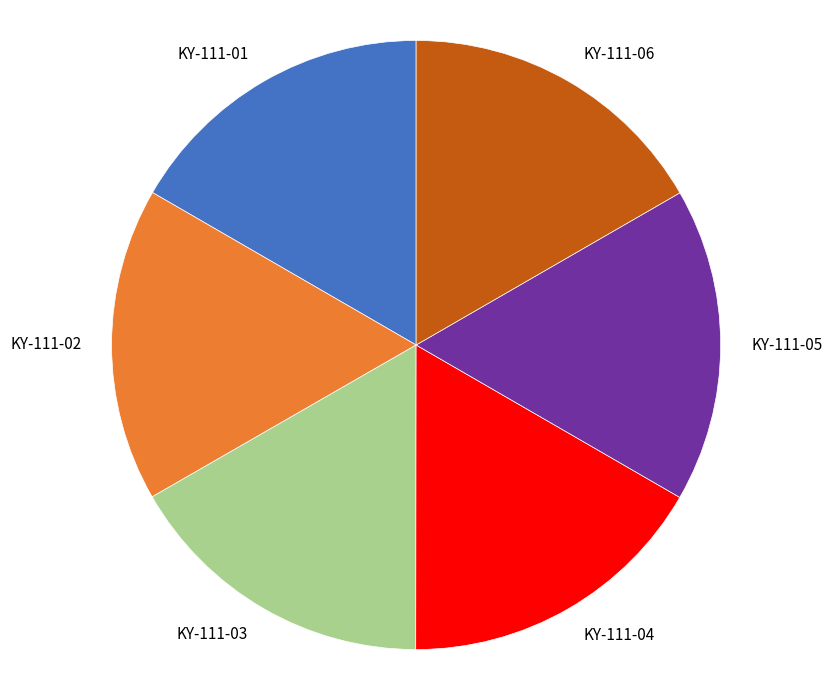

What is the ratio of the value at KY-111-05 to the value at KY-111-03?

1.0